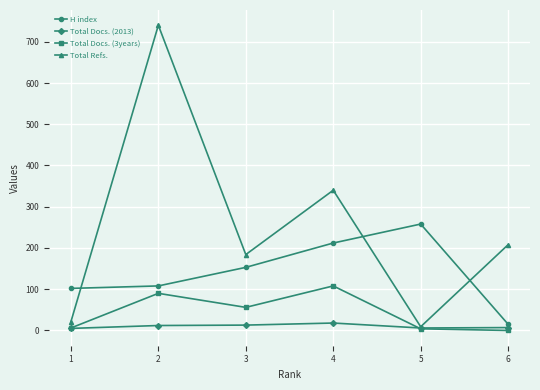

What are all the series names shown in the legend?

H index, Total Docs. (2013), Total Docs. (3years), Total Refs.